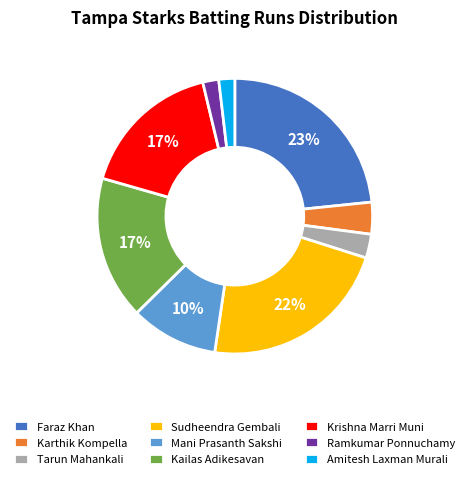

What is the largest slice in the pie chart?

Faraz Khan